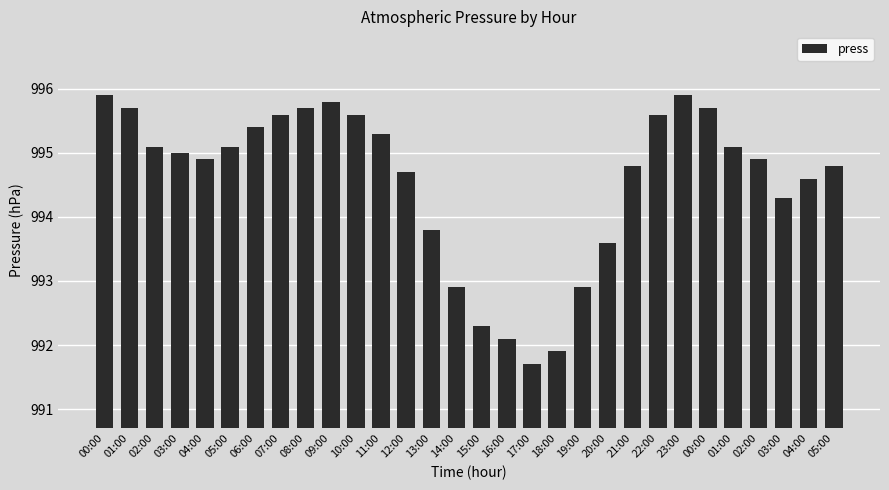

Does the chart contain any negative values?

No